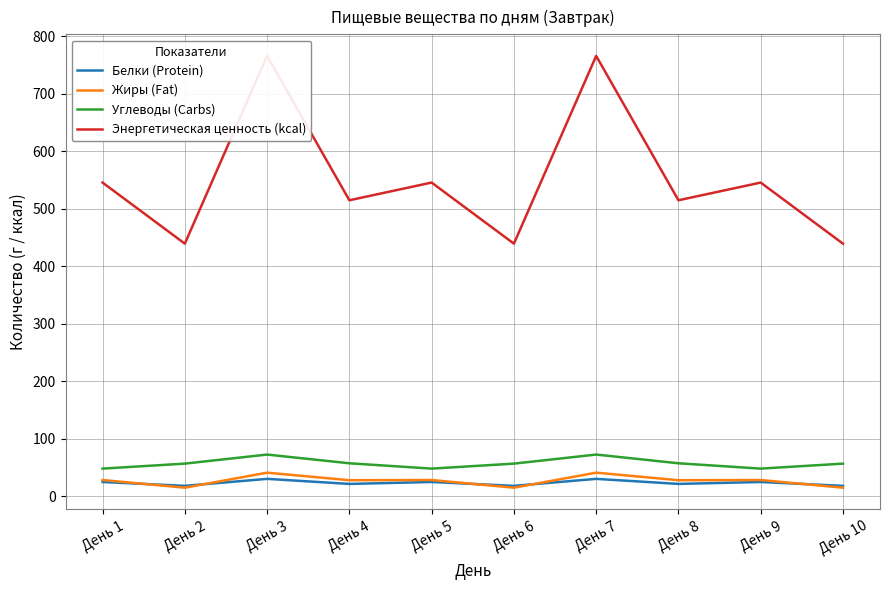

True or false: Жиры (Fat) has more than 0 interior local peaks.

True